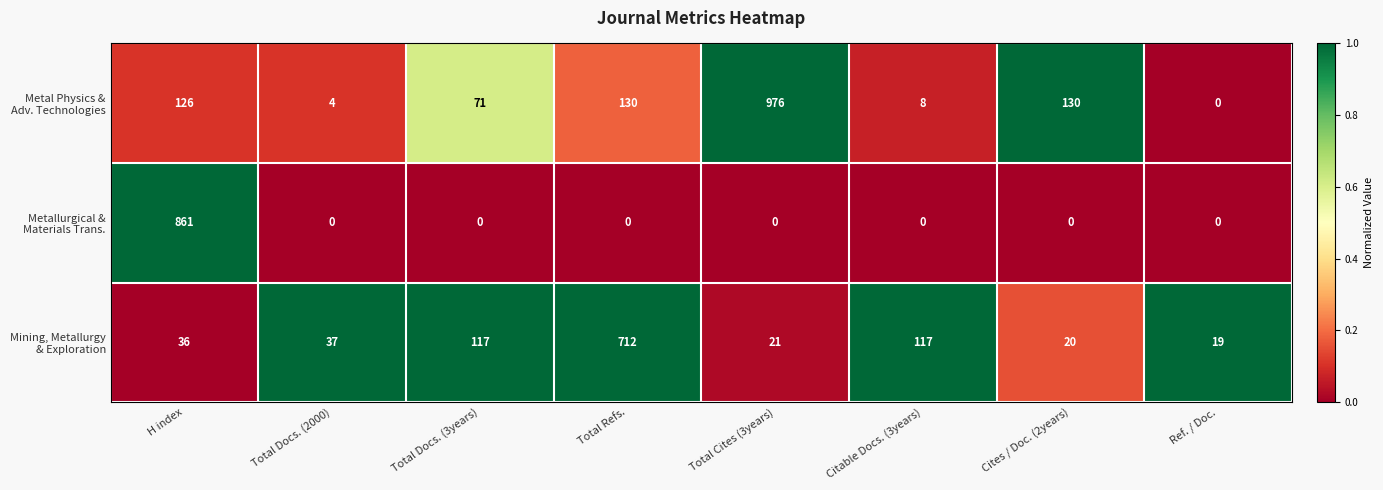

What is the difference between the highest and lowest values at Total Docs. (2000)?

37